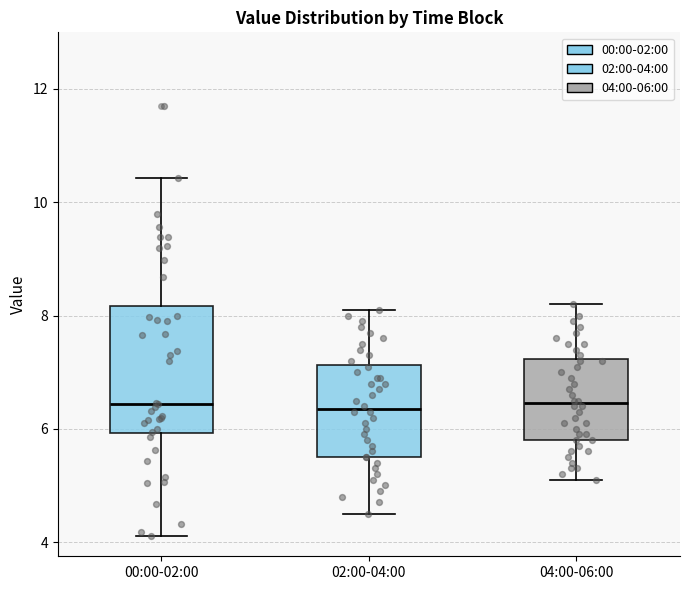

Comparing the boxes themselves (not the whiskers), which one is the tallest?

00:00-02:00